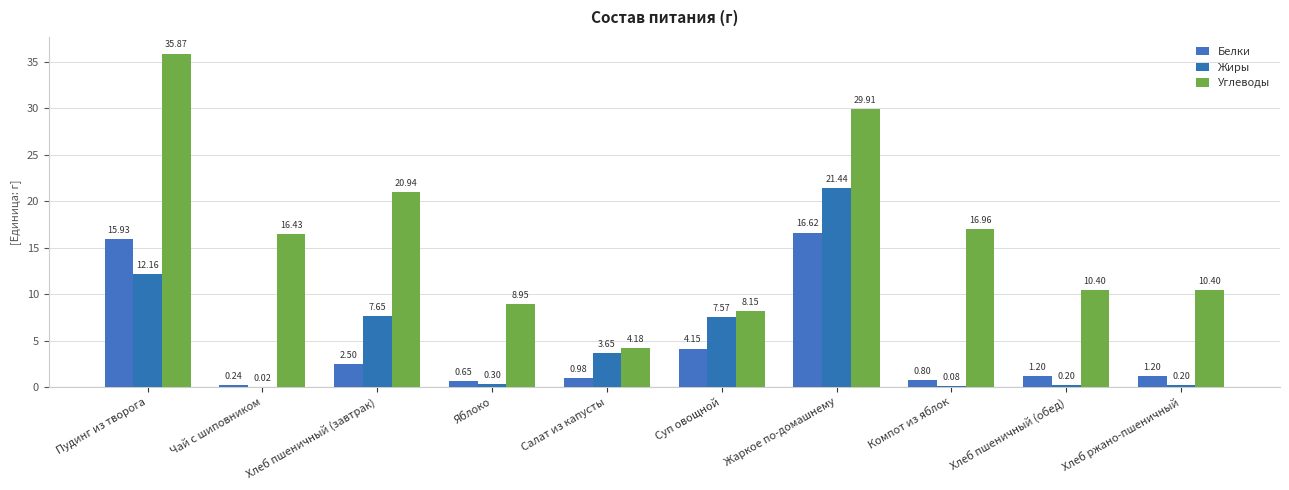

How many groups of bars are there?

10